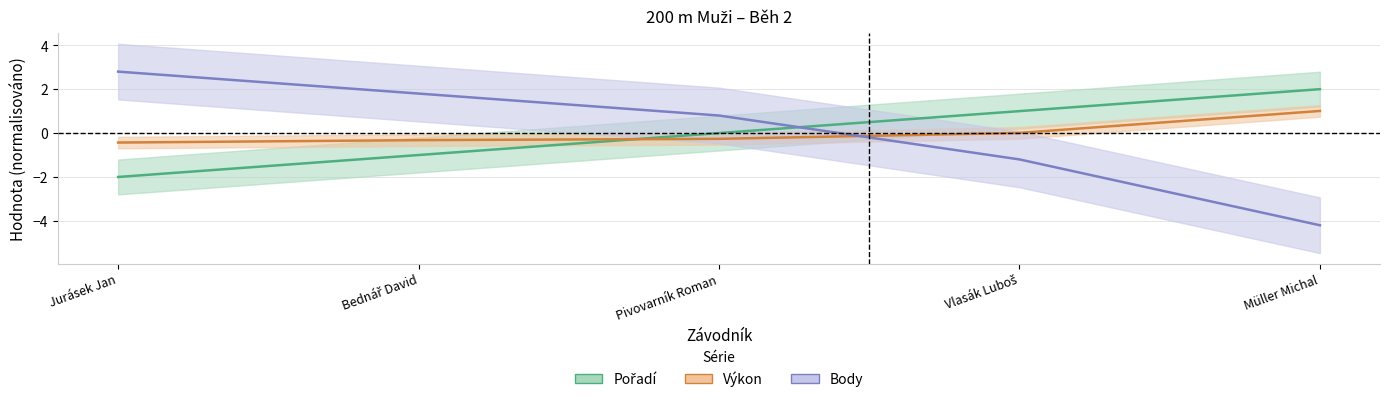

What is the lowest value of the Body series?

-4.2